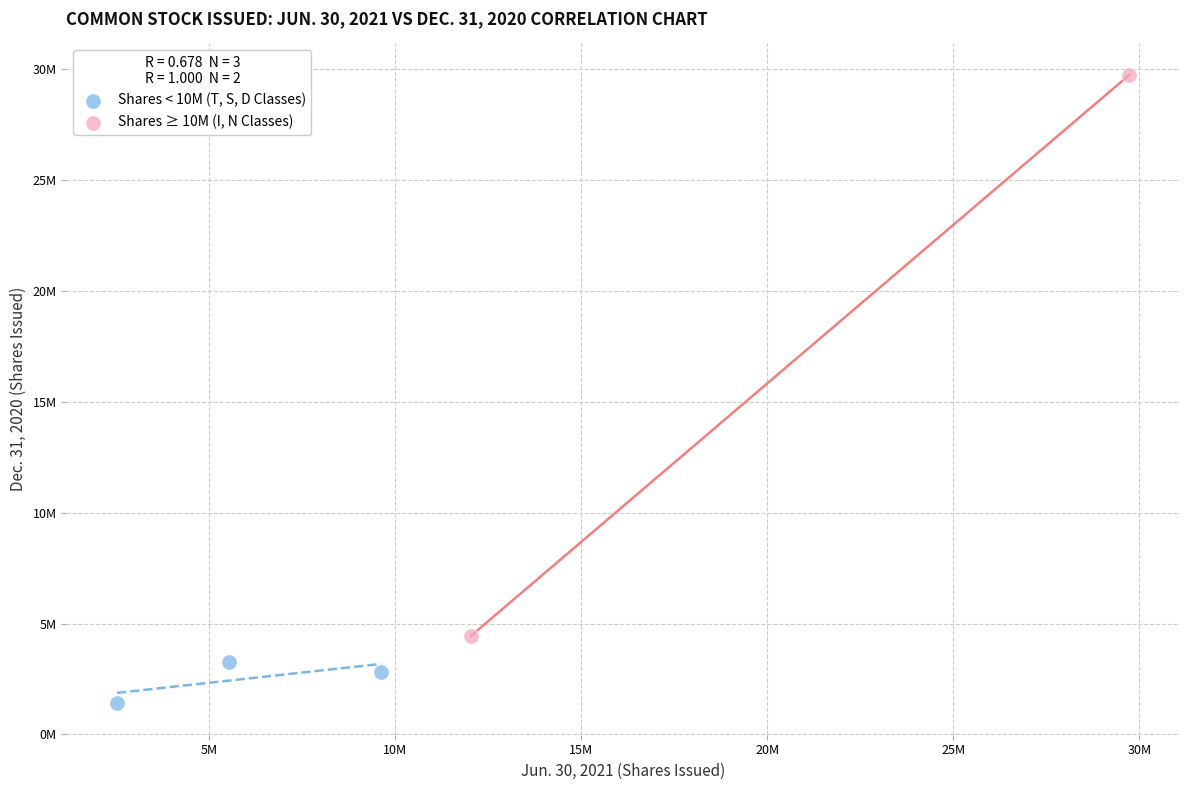

What are all the series names shown in the legend?

Shares < 10M (T, S, D Classes), Shares ≥ 10M (I, N Classes)